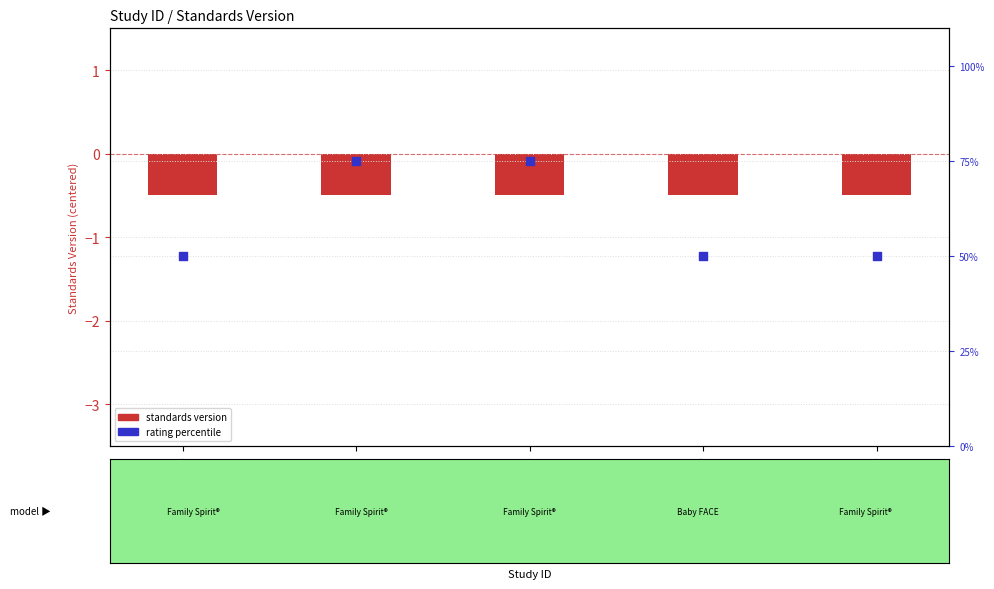

What are all the series names shown in the legend?

Standards Version, Rating percentile